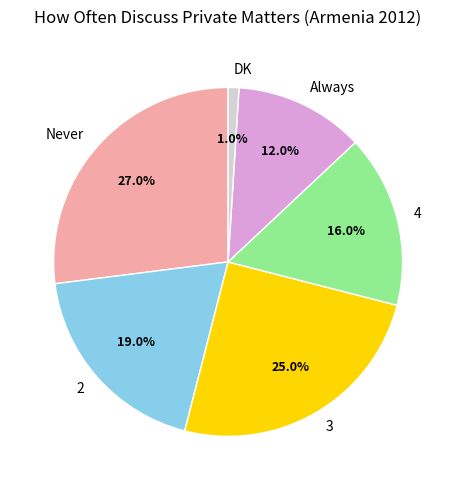

Which category has the smallest portion of the pie?

DK